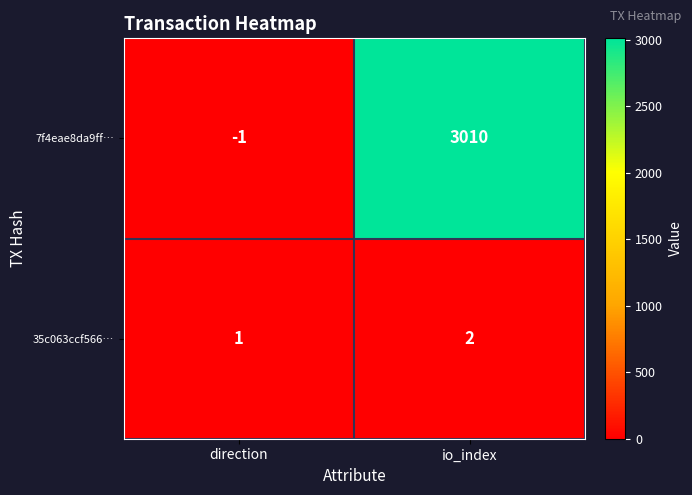

Reading left to right, what are all the values shown in this chart?

7f4eae8da9ff…: -1	3010
35c063ccf566…: 1	2